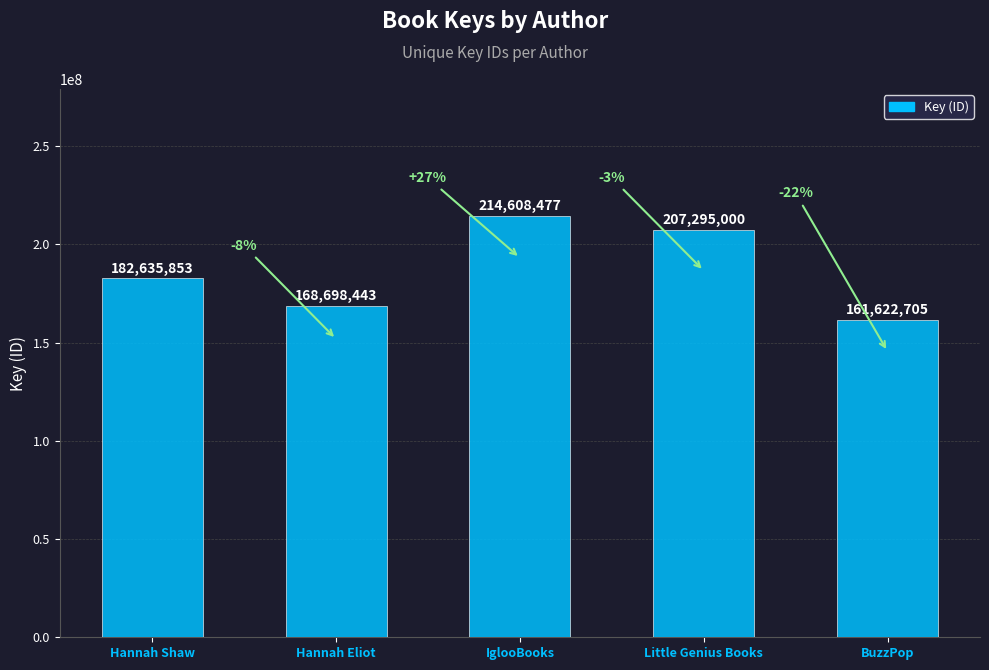

What is the approximate value at Hannah Shaw, to the nearest 50?

182635850